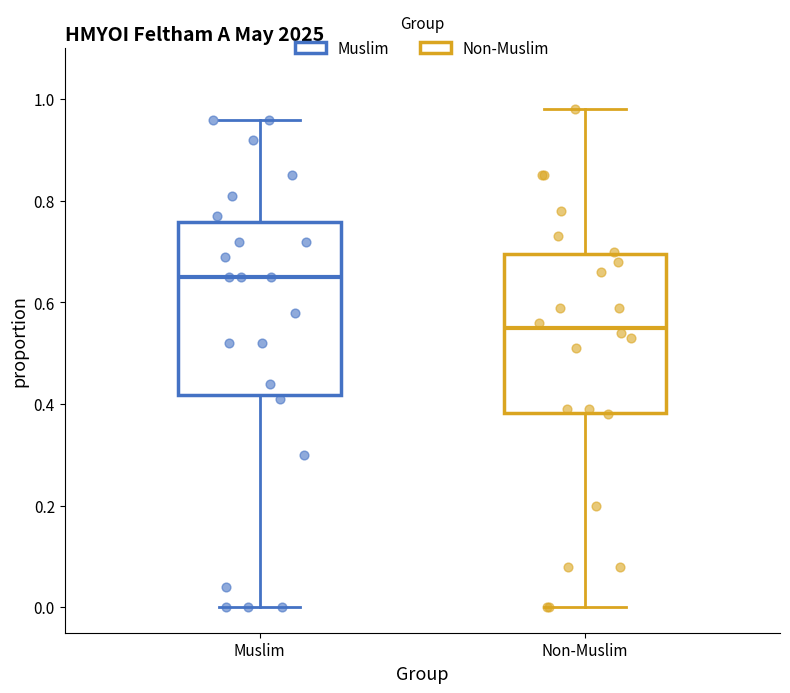

Reading left to right, read every box against the y-axis: the position of its median line, the range the box covers, and the ends of its whiskers. The values are not printed on the chart, so give them approximately, as read against the axis.

Muslim: median 0.66, box 0.42 to 0.76, whiskers 0.00 to 0.96
Non-Muslim: median 0.56, box 0.38 to 0.70, whiskers 0.00 to 0.98